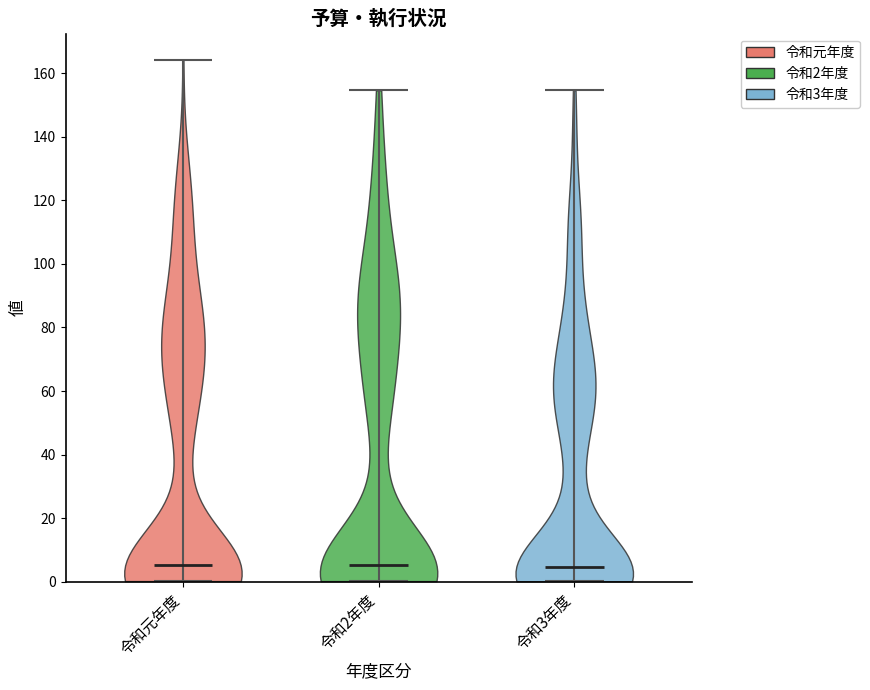

Reading left to right, read every violin against the y-axis: where its median line is, and the lowest and highest points it reaches. The values are not printed on the chart, so give them approximately, as read against the axis.

令和元年度: median line 6, lowest point 0, highest point 164
令和2年度: median line 6, lowest point 0, highest point 154
令和3年度: median line 4, lowest point 0, highest point 154